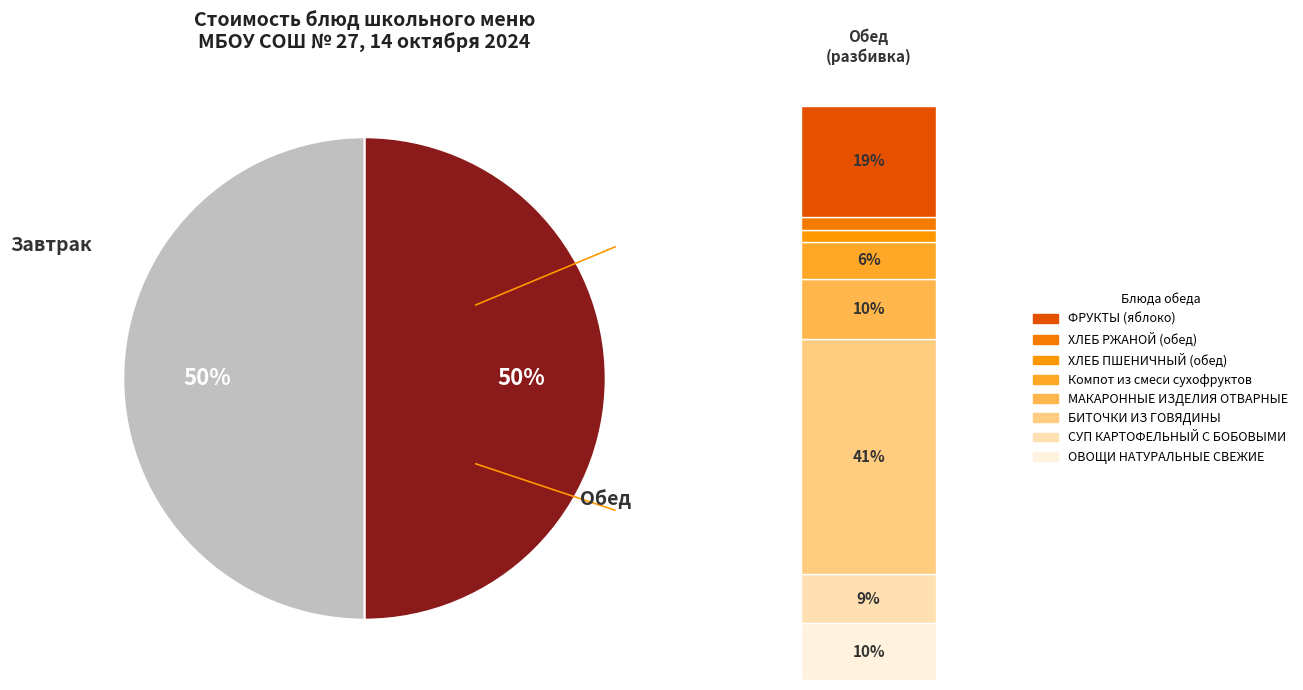

Is it true that СУП КАРТОФЕЛЬНЫЙ С БОБОВЫМИ is 14% of the pie?

False